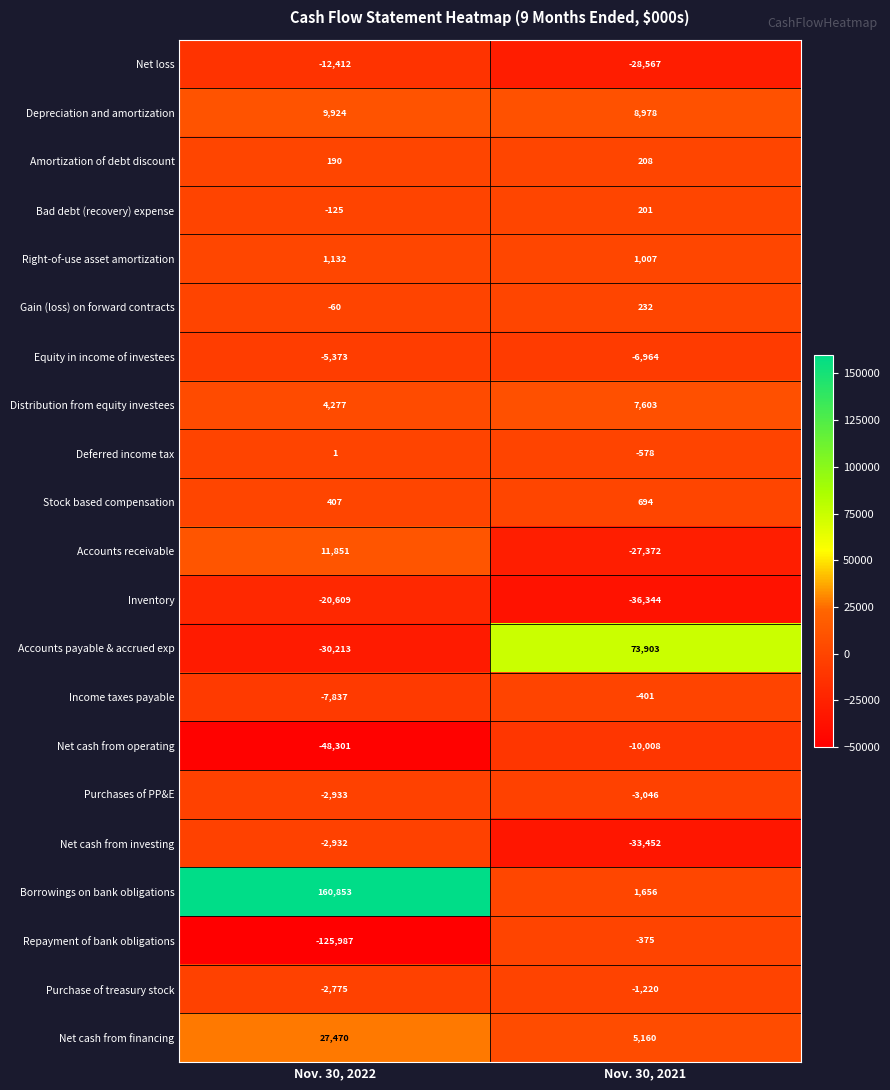

What is the approximate value of Stock based compensation at Nov. 30, 2021?

694